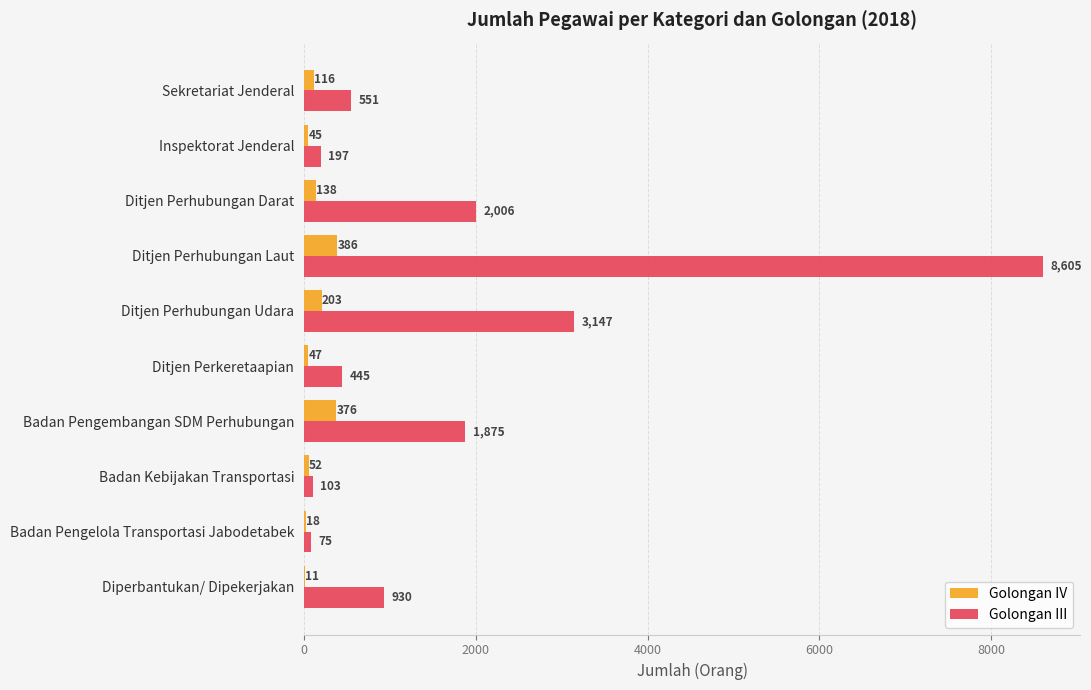

What is the maximum value for Golongan IV?

386